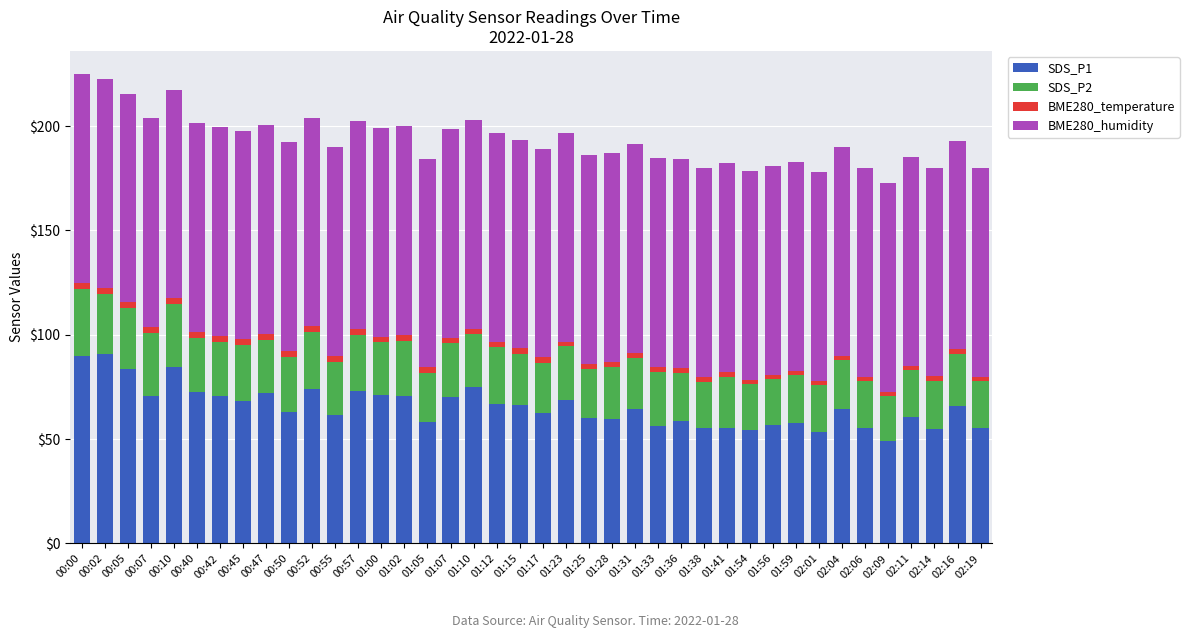

Is it true that SDS_P1 equals 56.7 at 01:56?

True